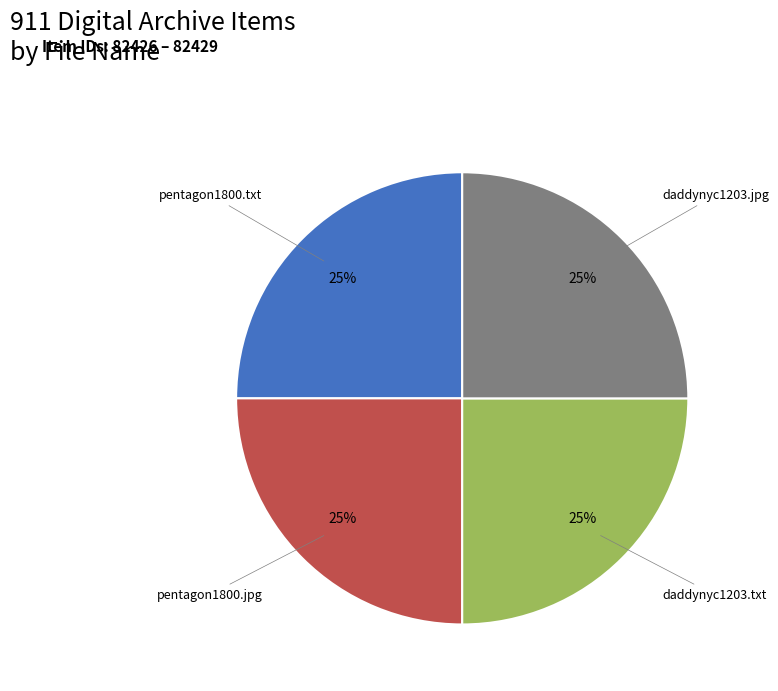

Count the number of slices in the pie.

4